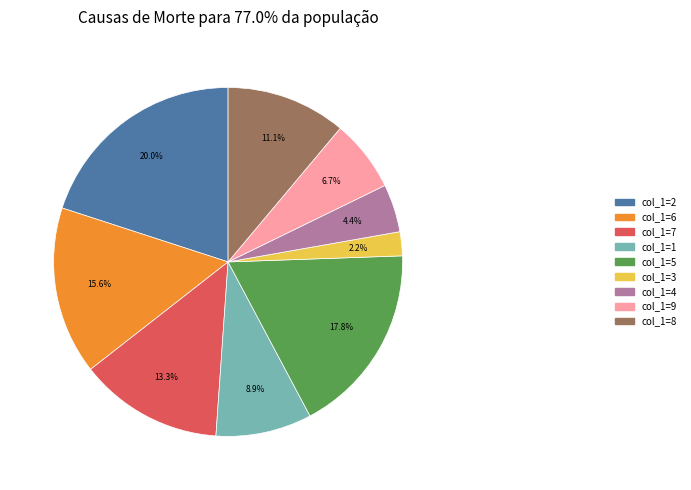

Is there any slice that represents more than half of the pie?

No